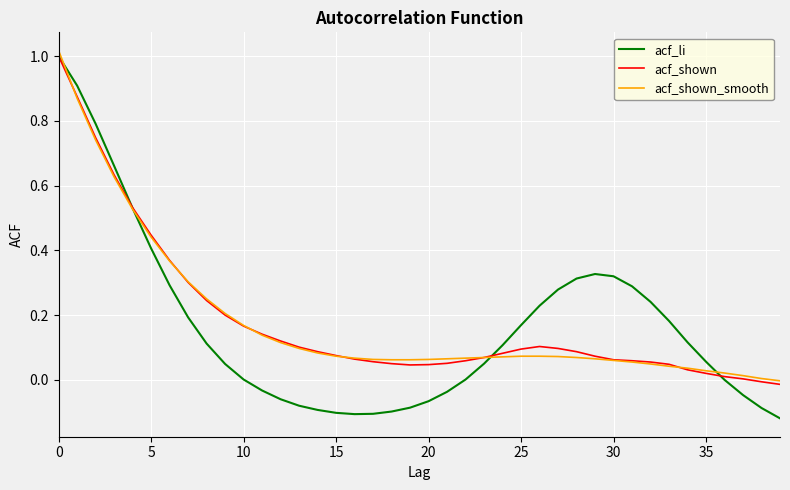

What is the sum of all acf_shown_smooth values?

7.3